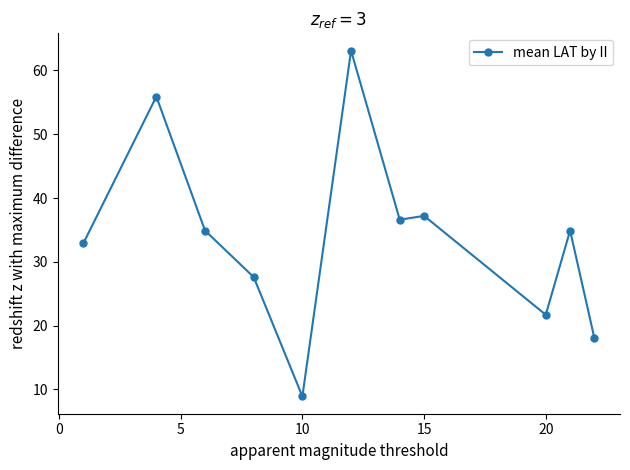

What is the difference between the maximum and minimum values?

54.2